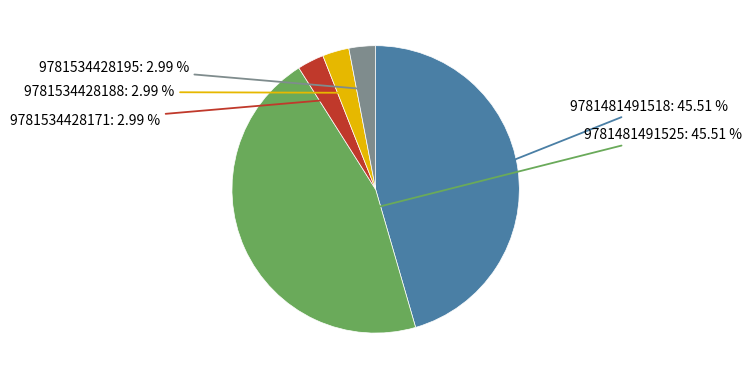

To the nearest percent, what is the average slice percentage?

20%